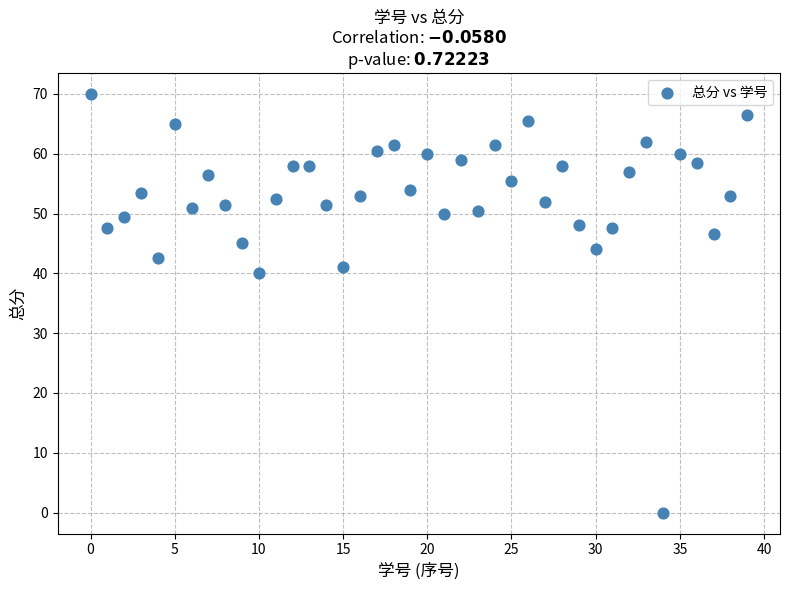

What is the range of Y values (max minus min)?

70.0